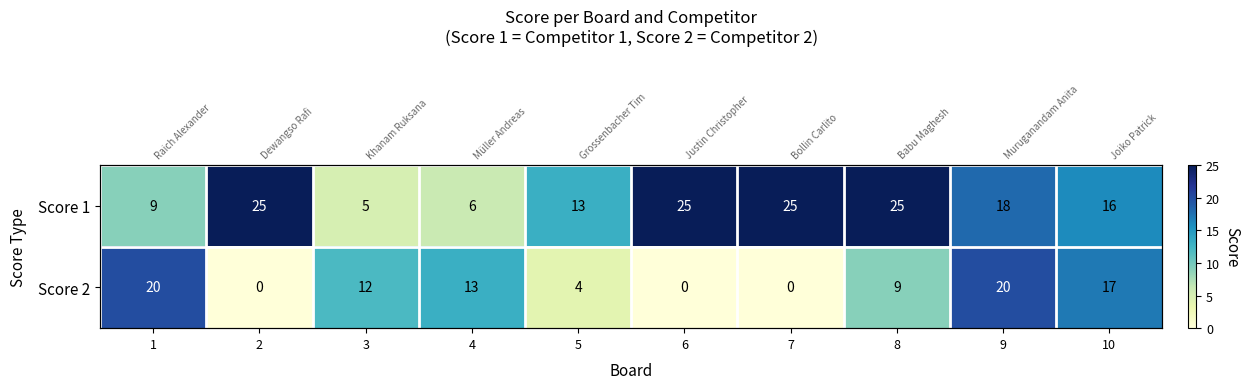

Where is Score 2 nearest to the value 10?

8